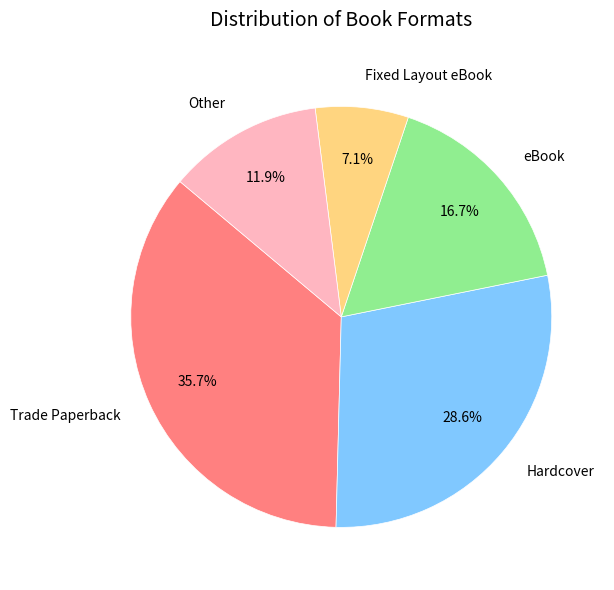

Which category has the biggest portion of the pie?

Trade Paperback